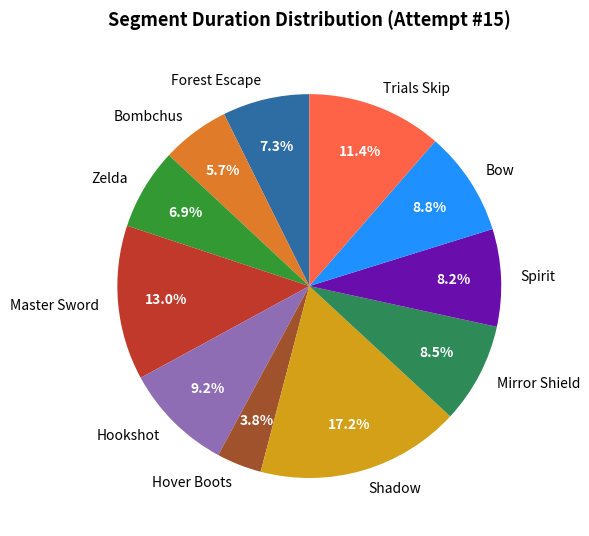

Do Master Sword and Bombchus together represent more than half of the pie?

No